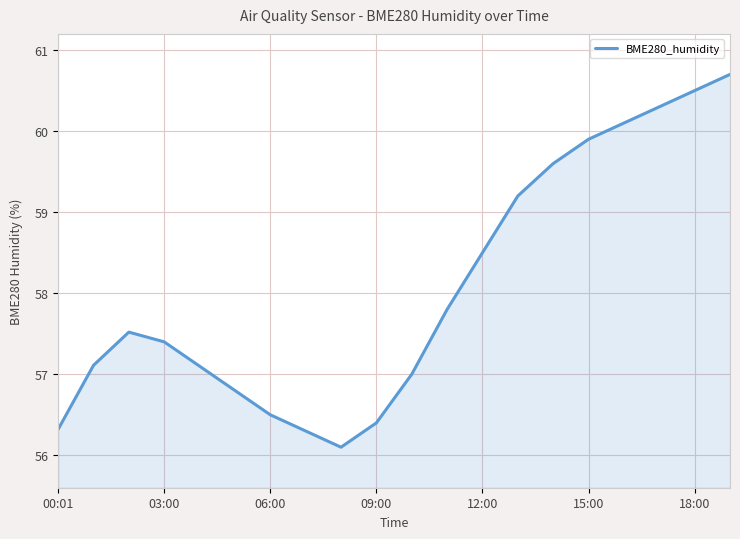

What is the maximum value shown in the chart?

60.7